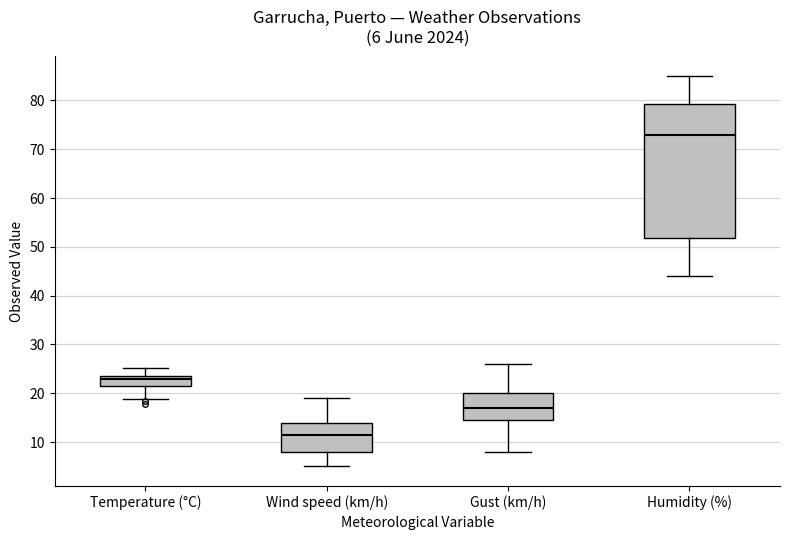

Which box is the tallest, from its lower edge to its upper edge?

Humidity (%)